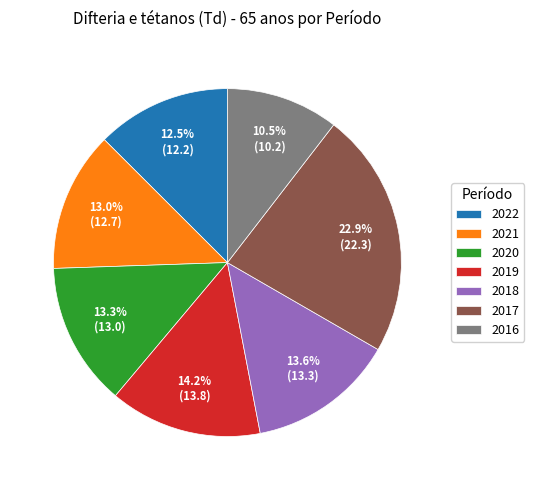

The 2021 slice represents 27% of the pie. True or false?

False